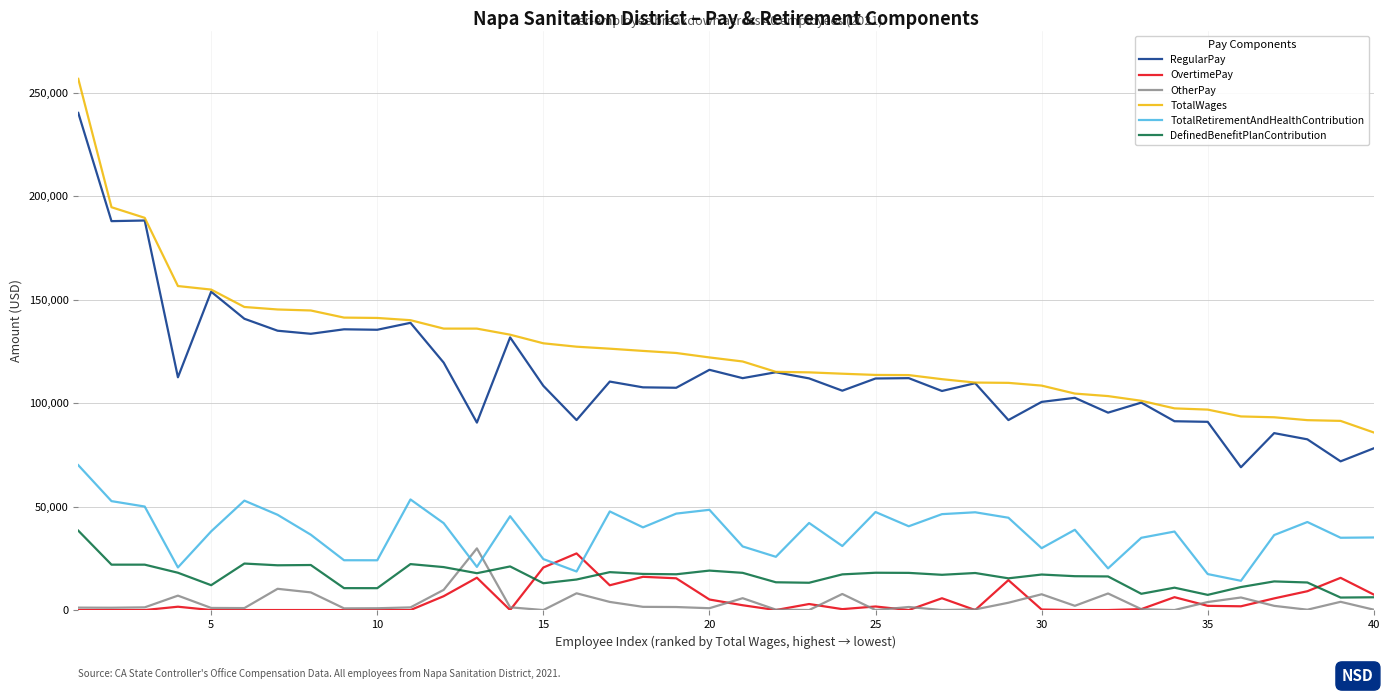

True or false: TotalRetirementAndHealthContribution and TotalWages intersect in this chart.

False